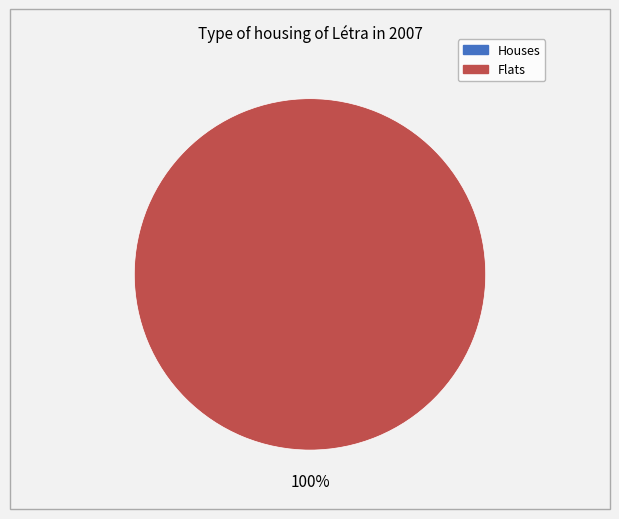

Does 2018-11-26T06:31:14.214Z account for over 50% of the chart?

No